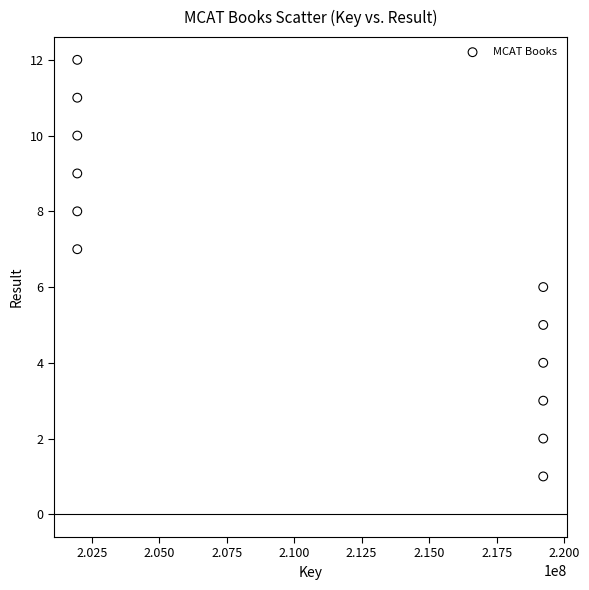

What is the range of Y values (max minus min)?

11